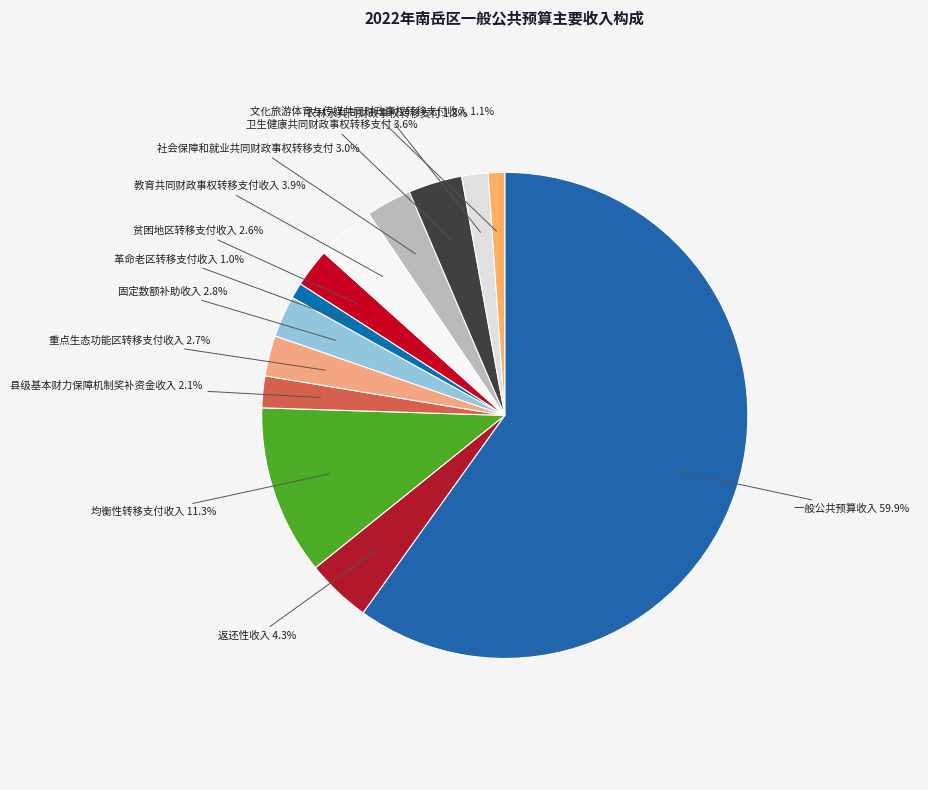

Rank the categories by value from highest to lowest.

一般公共预算收入, 均衡性转移支付收入, 返还性收入, 教育共同财政事权转移支付收入, 卫生健康共同财政事权转移支付, 社会保障和就业共同财政事权转移支付, 固定数额补助收入, 重点生态功能区转移支付收入, 贫困地区转移支付收入, 县级基本财力保障机制奖补资金收入, 农林水共同财政事权转移支付, 文化旅游体育与传媒共同财政事权转移支付收入, 革命老区转移支付收入